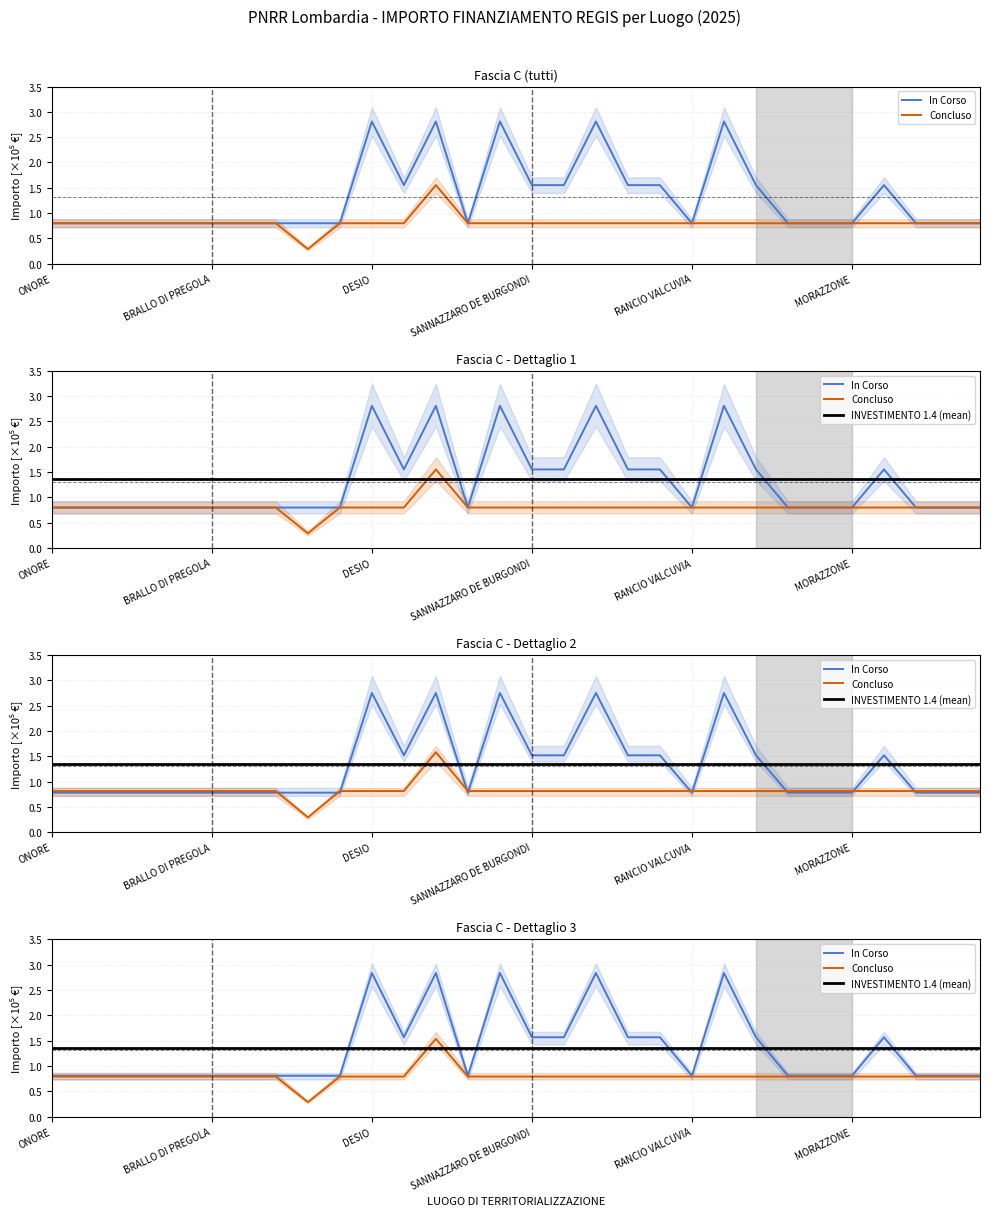

True or false: In Corso and Concluso cross at least once.

False